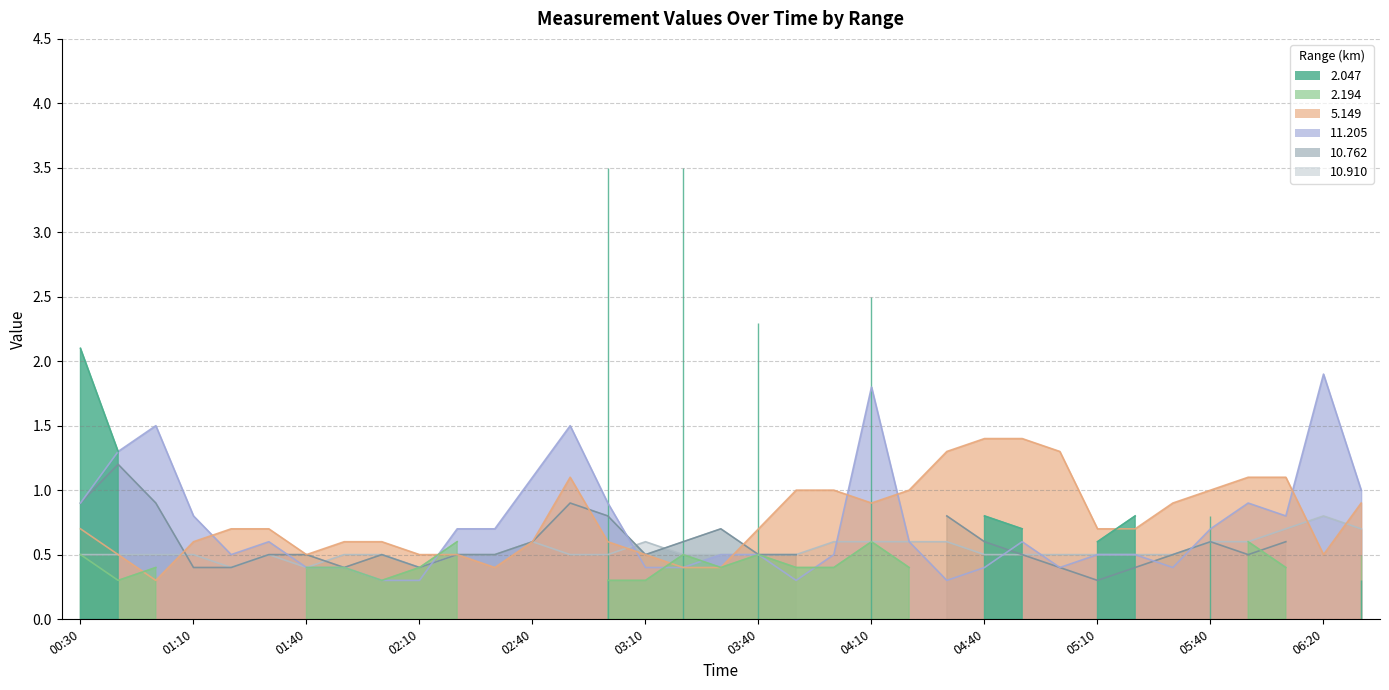

List the labels in order of 5.149 value, largest first.

2014/11/07 04:40, 2014/11/07 04:50, 2014/11/07 04:30, 2014/11/07 05:00, 2014/11/07 02:50, 2014/11/07 06:00, 2014/11/07 06:10, 2014/11/07 03:50, 2014/11/07 04:00, 2014/11/07 04:20, 2014/11/07 05:40, 2014/11/07 04:10, 2014/11/07 05:30, 2014/11/07 06:30, 2014/11/07 00:30, 2014/11/07 01:20, 2014/11/07 01:30, 2014/11/07 03:40, 2014/11/07 05:10, 2014/11/07 05:20, 2014/11/07 01:10, 2014/11/07 01:50, 2014/11/07 02:00, 2014/11/07 02:40, 2014/11/07 03:00, 2014/11/07 00:40, 2014/11/07 01:40, 2014/11/07 02:10, 2014/11/07 02:20, 2014/11/07 03:10, 2014/11/07 06:20, 2014/11/07 02:30, 2014/11/07 03:20, 2014/11/07 03:30, 2014/11/07 00:50